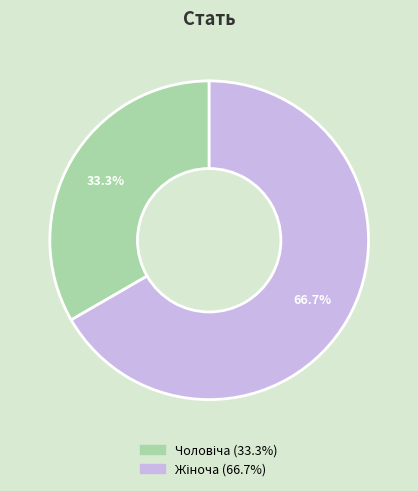

Does any single category account for the majority?

Yes